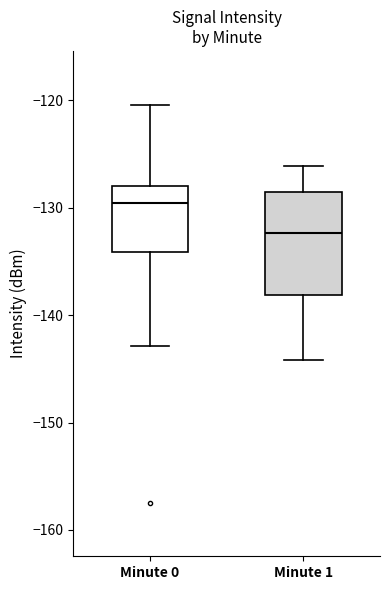

Reading left to right, read every box against the y-axis: the position of its median line, the range the box covers, and the ends of its whiskers. The values are not printed on the chart, so give them approximately, as read against the axis.

Minute 0: median -130, box -134 to -128, whiskers -143 to -120
Minute 1: median -132, box -138 to -129, whiskers -144 to -126